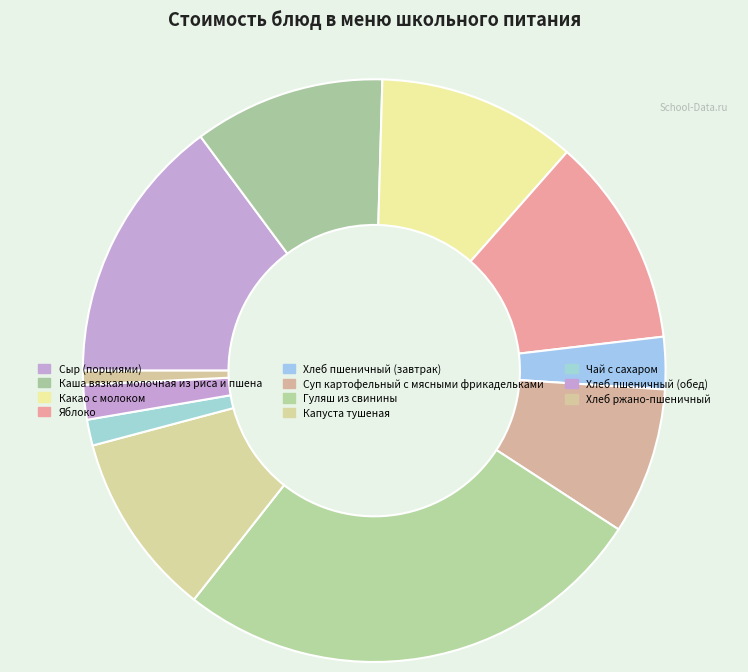

Combined, what portion of the pie is Сыр (порциями) and Хлеб ржано-пшеничный?

15.6%